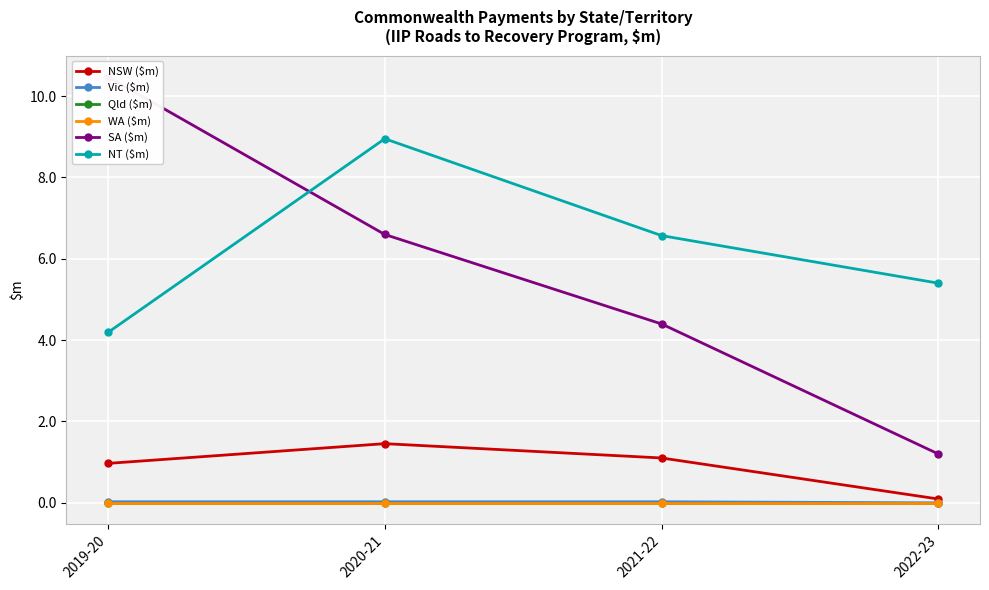

What is the label of the 1st point from the right?

2022-23